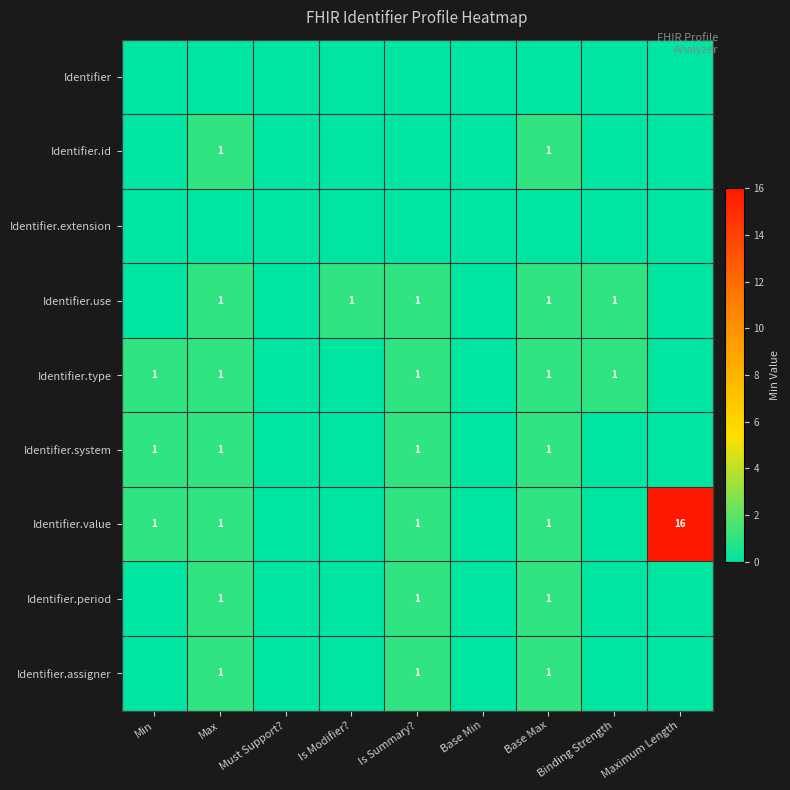

Is it true that Identifier.use equals 2 at Base Max?

False